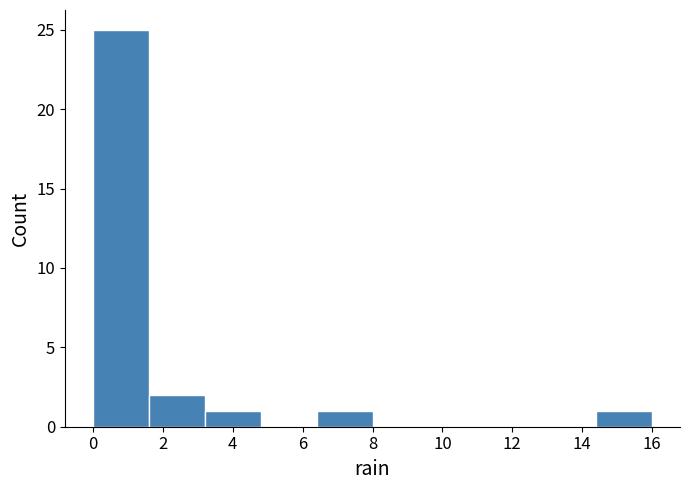

Which range on the x-axis has the tallest bar?

0.0 to 1.6